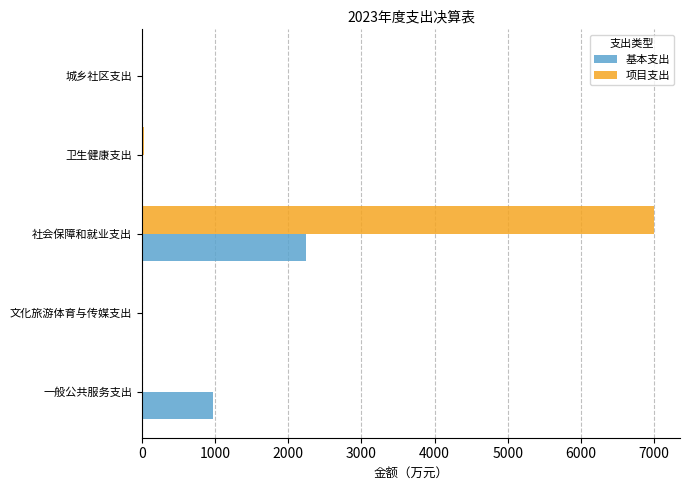

What is the sum of all 基本支出 values?

3220.2